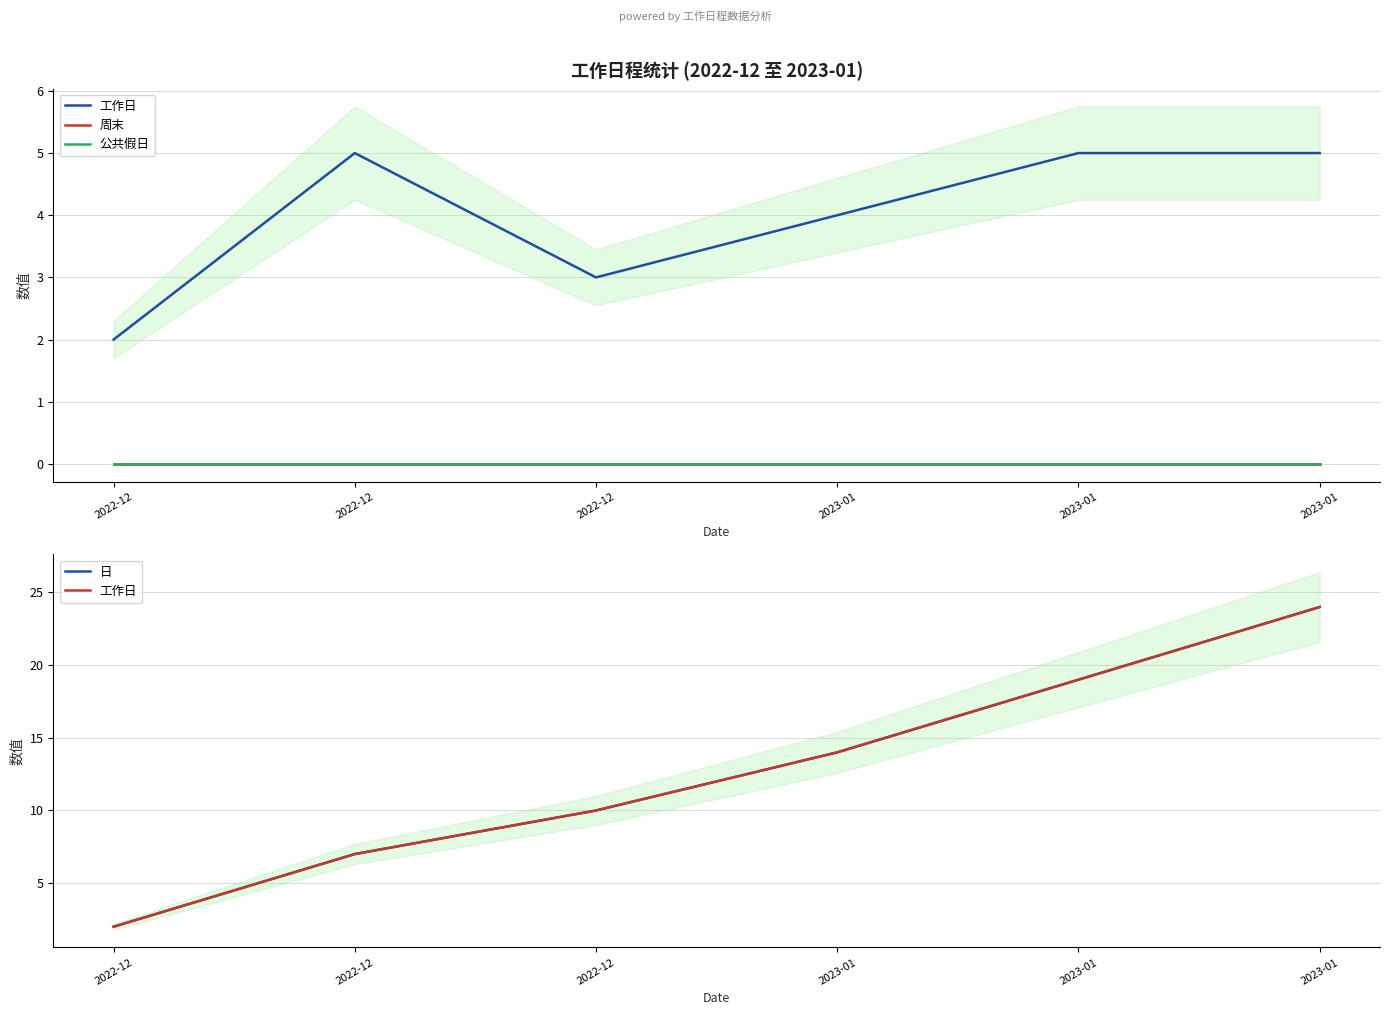

Read the 日 value at 2022-12.

7